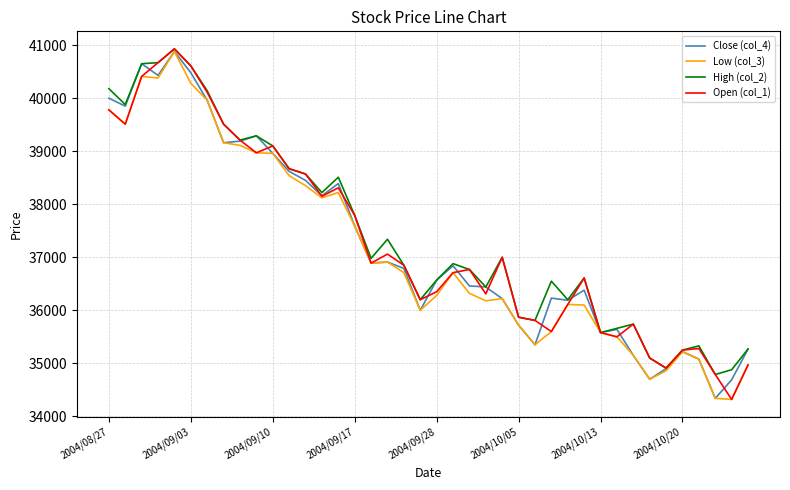

What is the highest value of the High (col_2) series?

40930